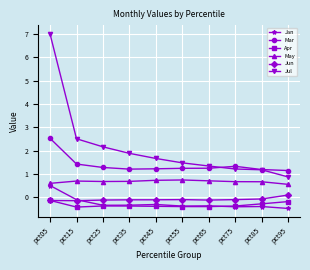

Which category has the highest value across all series?

pct05